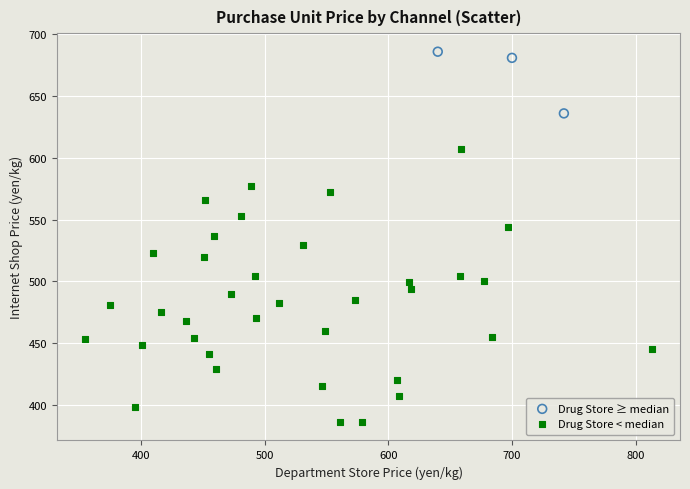

Which series has the largest Y range (max minus min)?

Drug Store < median